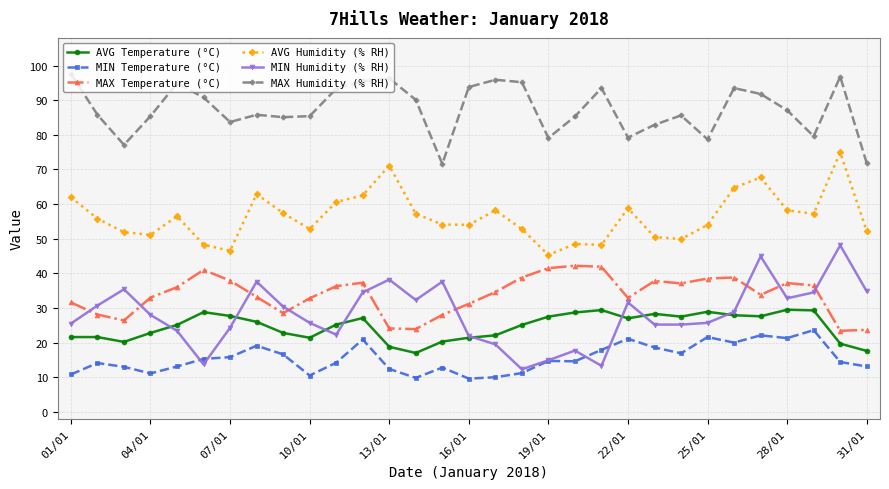

What are all the series names shown in the legend?

AVG Temperature (°C), MIN Temperature (°C), MAX Temperature (°C), AVG Humidity (% RH), MIN Humidity (% RH), MAX Humidity (% RH)